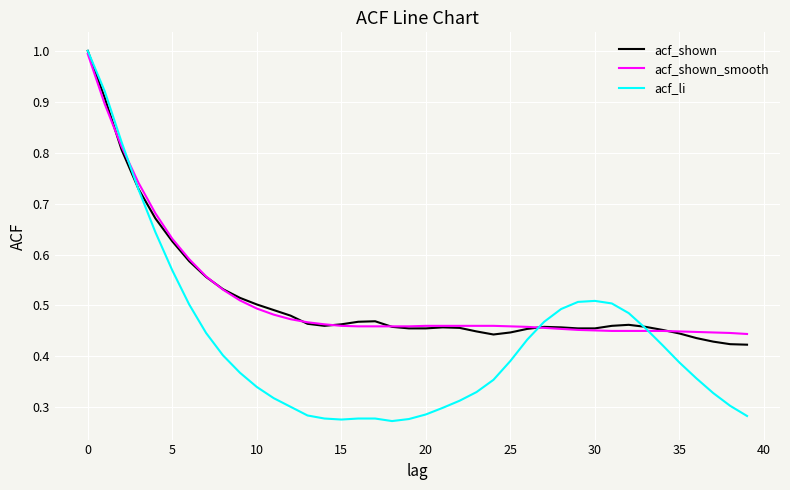

Which series has the largest range (max minus min)?

acf_li